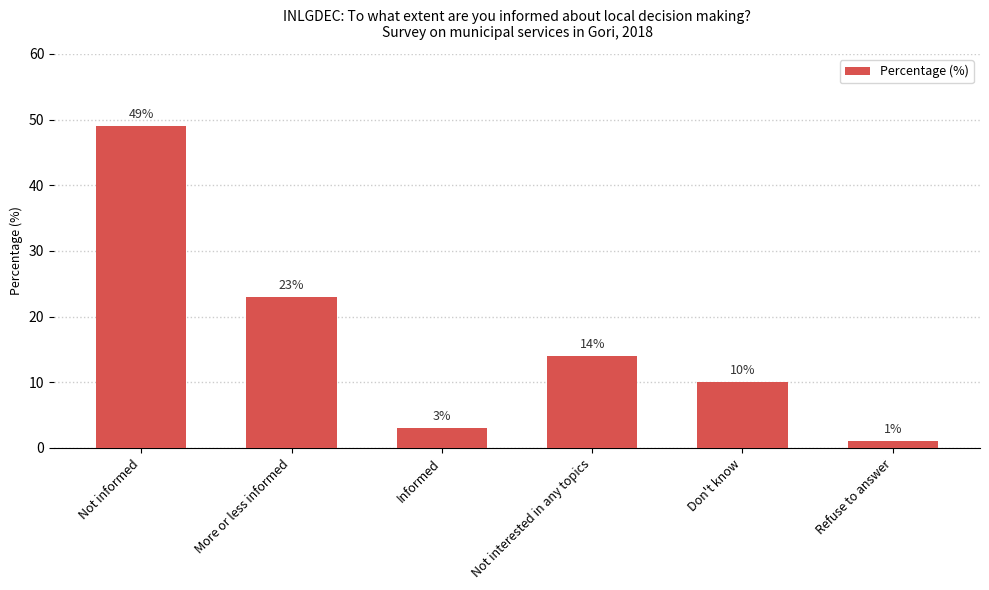

What is the difference between the maximum and minimum values?

48